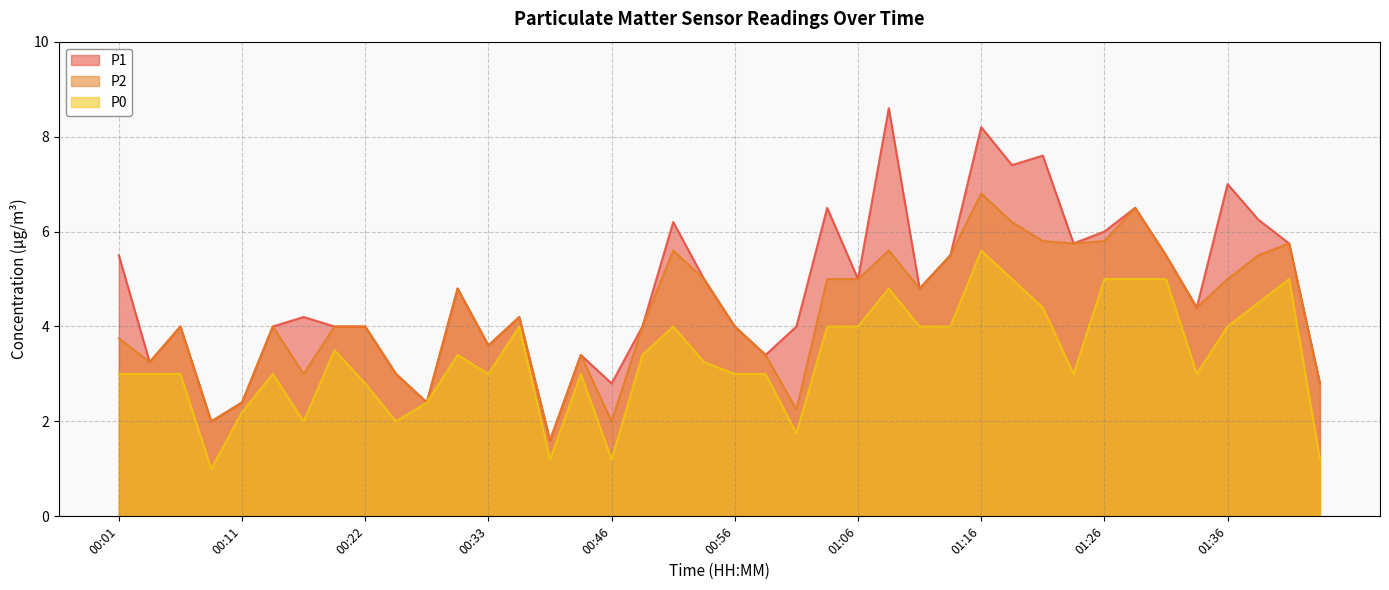

Rank the categories by P0 value from lowest to highest.

00:09, 00:41, 00:46, 01:43, 01:01, 00:16, 00:24, 00:11, 00:27, 00:22, 00:01, 00:04, 00:06, 00:14, 00:33, 00:44, 00:56, 00:59, 01:24, 01:33, 00:54, 00:30, 00:49, 00:19, 00:38, 00:51, 01:04, 01:06, 01:11, 01:14, 01:36, 01:21, 01:38, 01:08, 01:19, 01:26, 01:29, 01:31, 01:41, 01:16